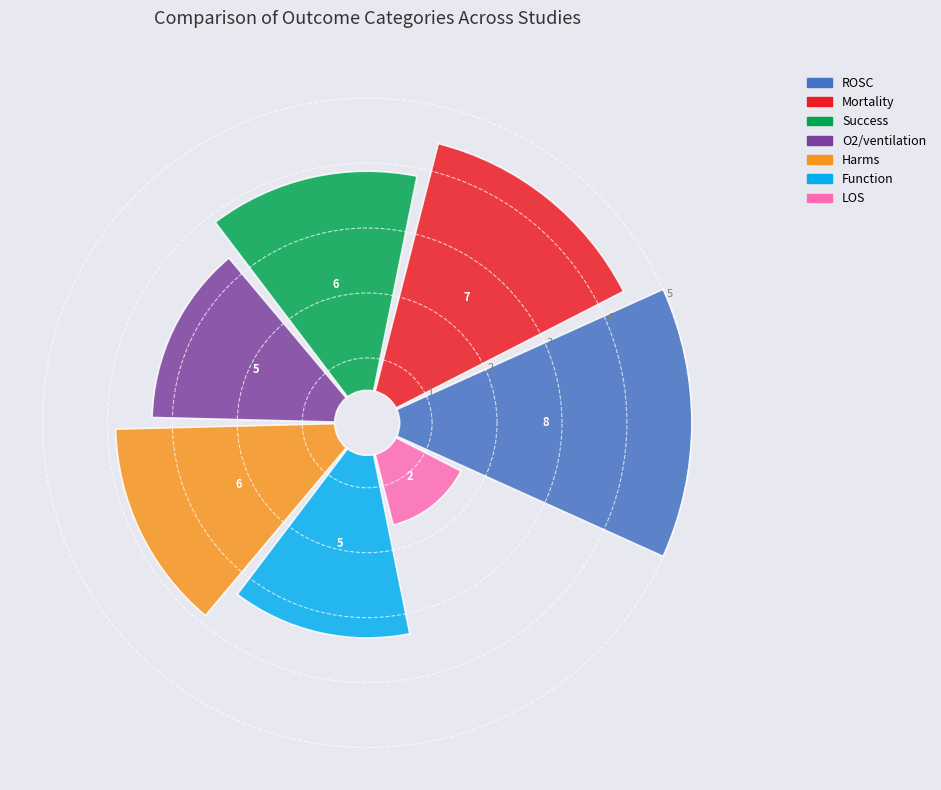

Count the number of slices in the pie.

7